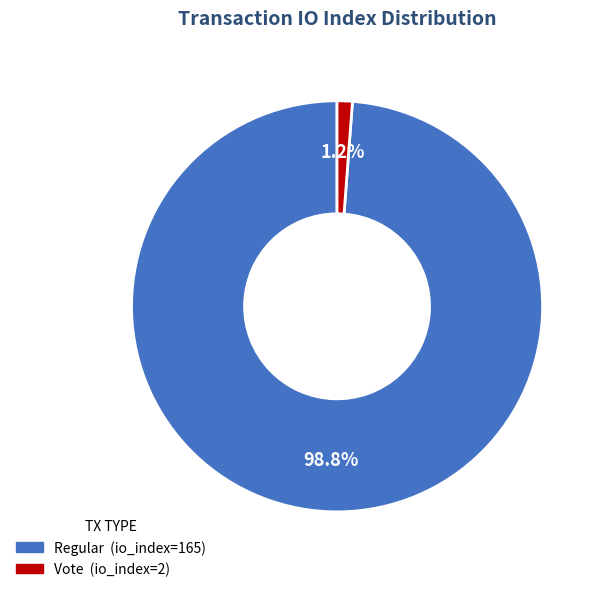

Which slice is the largest?

Regular (io_index=165)